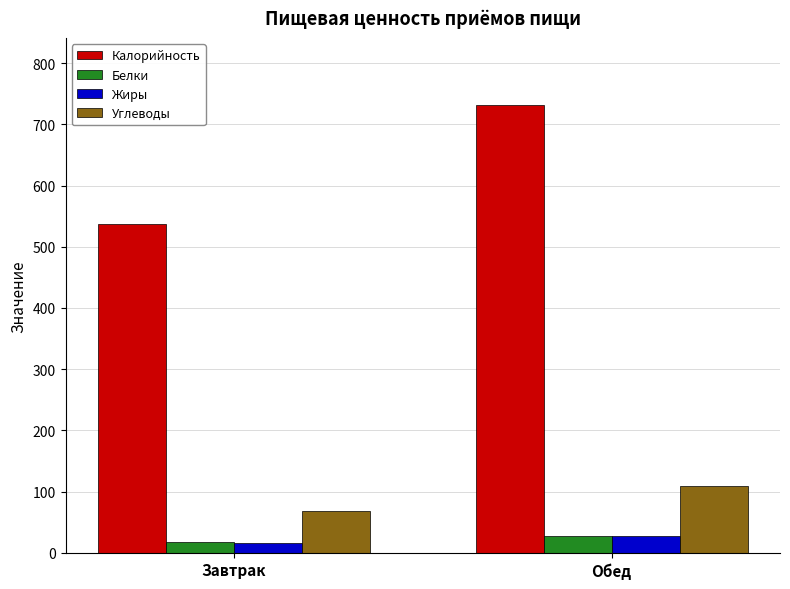

Is it true that Жиры equals 27.1 at Обед?

True